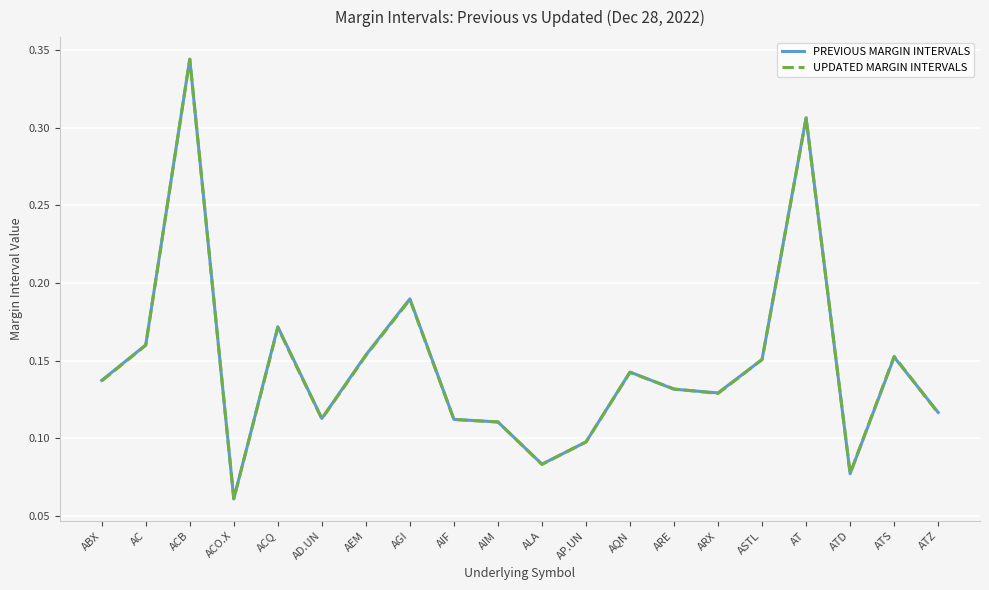

What is the total value across all series at ACB?

0.7